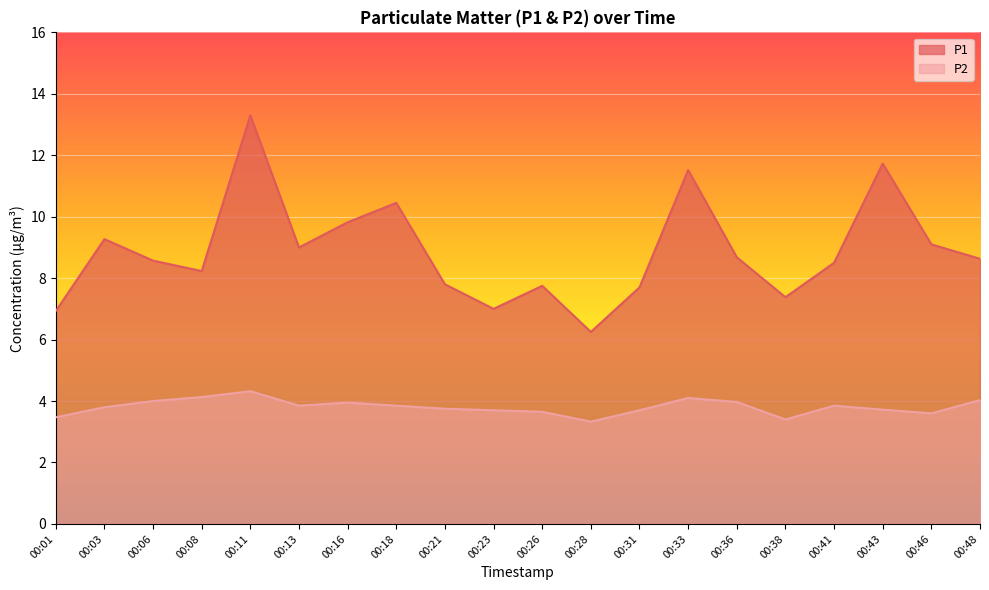

True or false: P2 and P1 cross at least once.

False